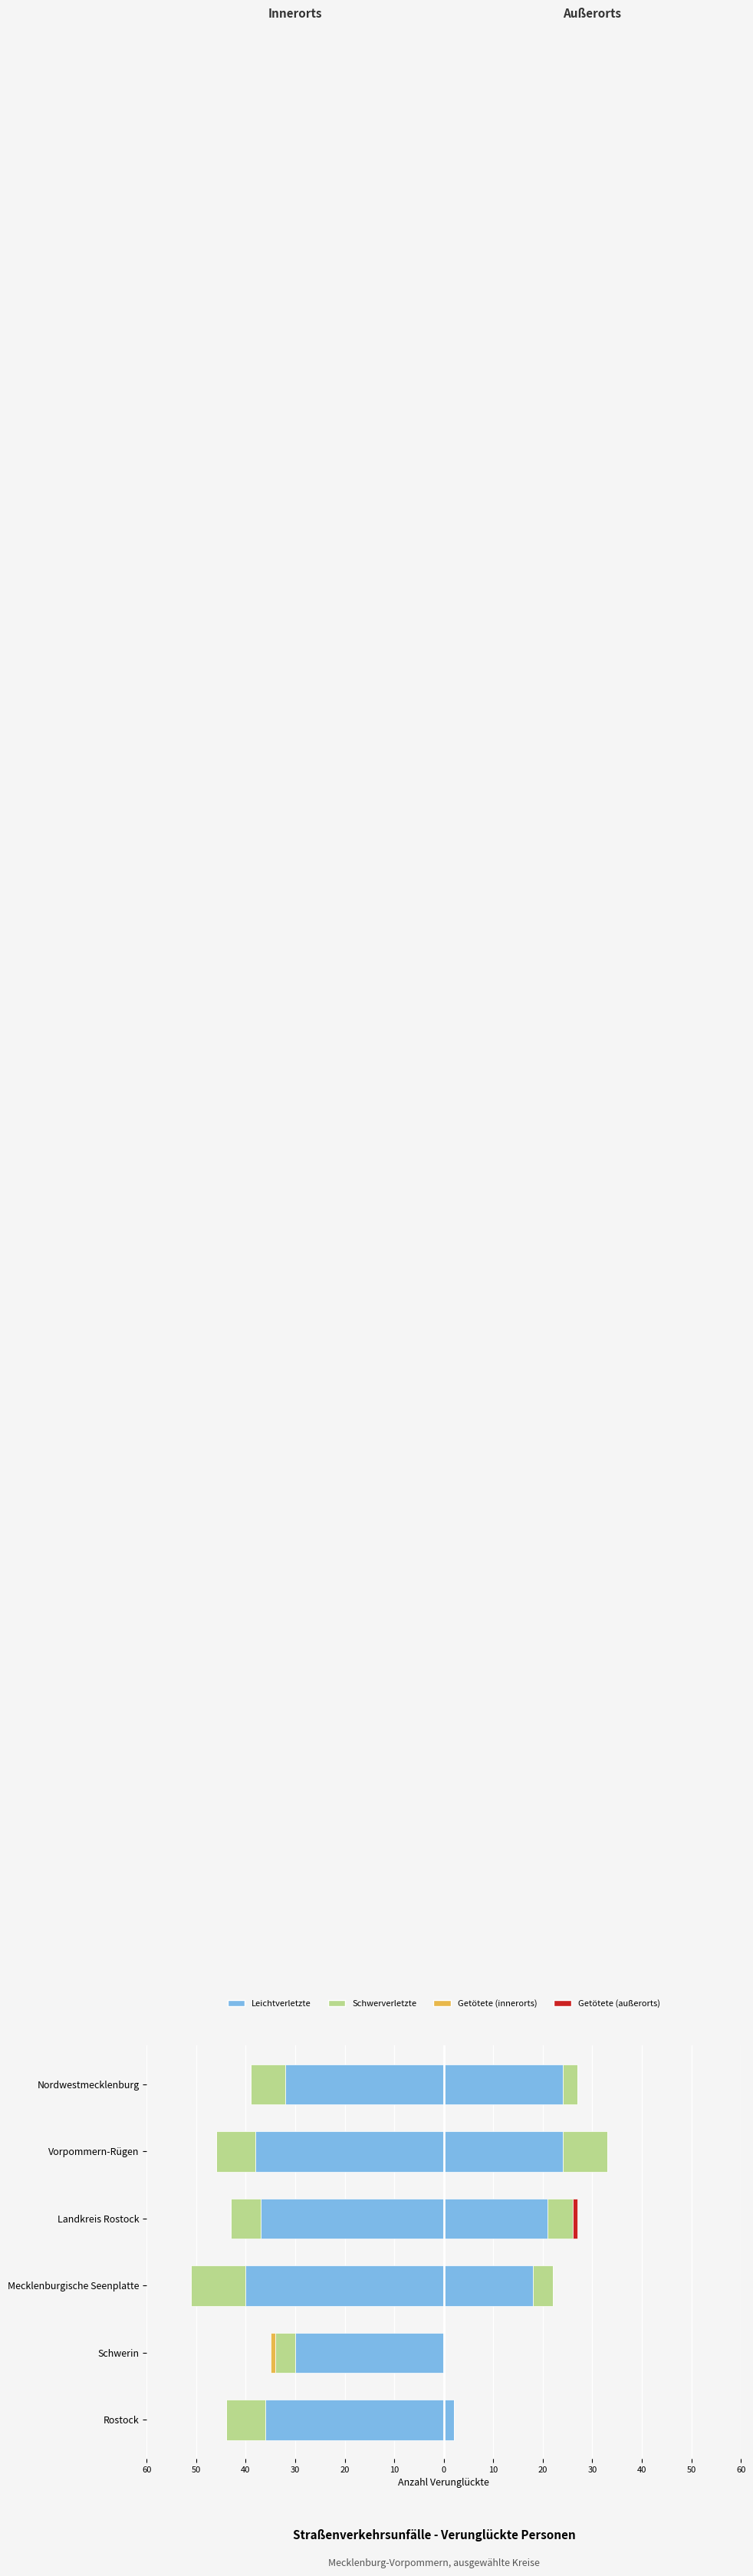

At how many categories does at least one series exceed -5?

6